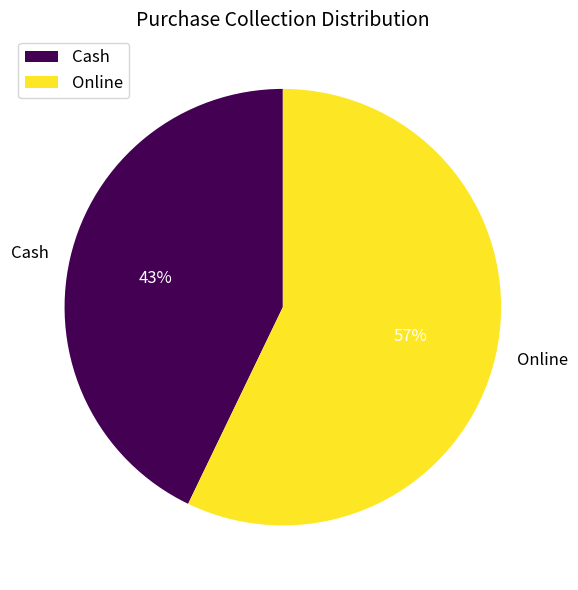

Combined, do Online and Cash account for over 50%?

Yes